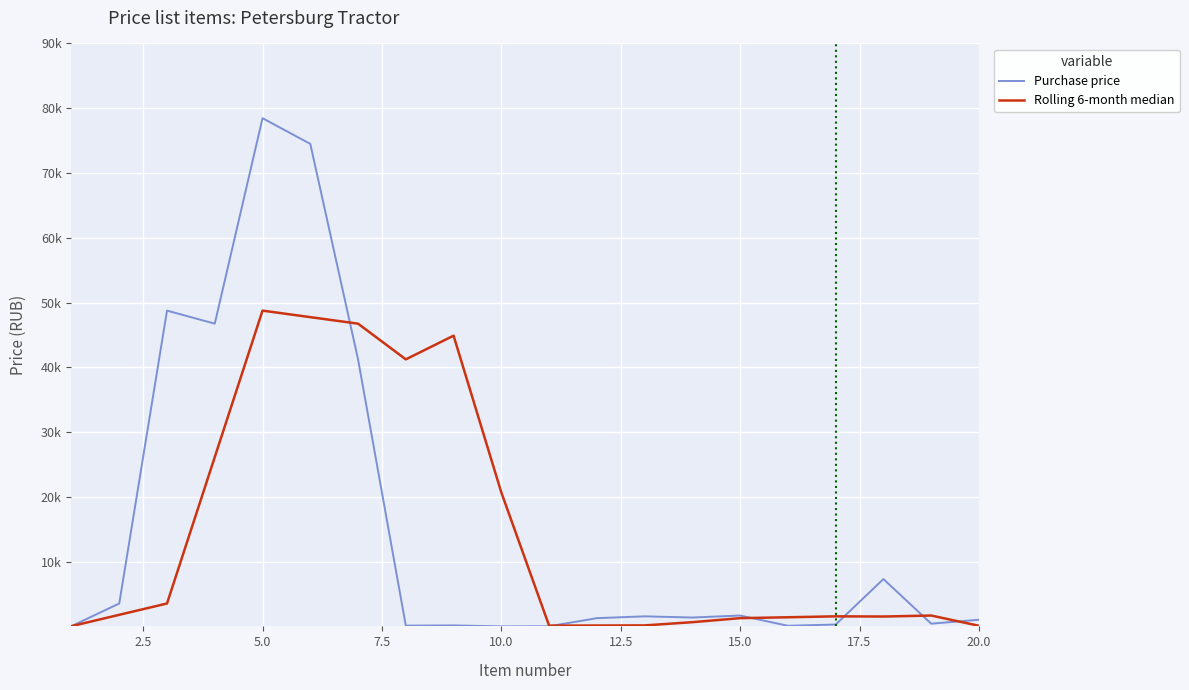

Is this an area chart (filled region under the line)?

No